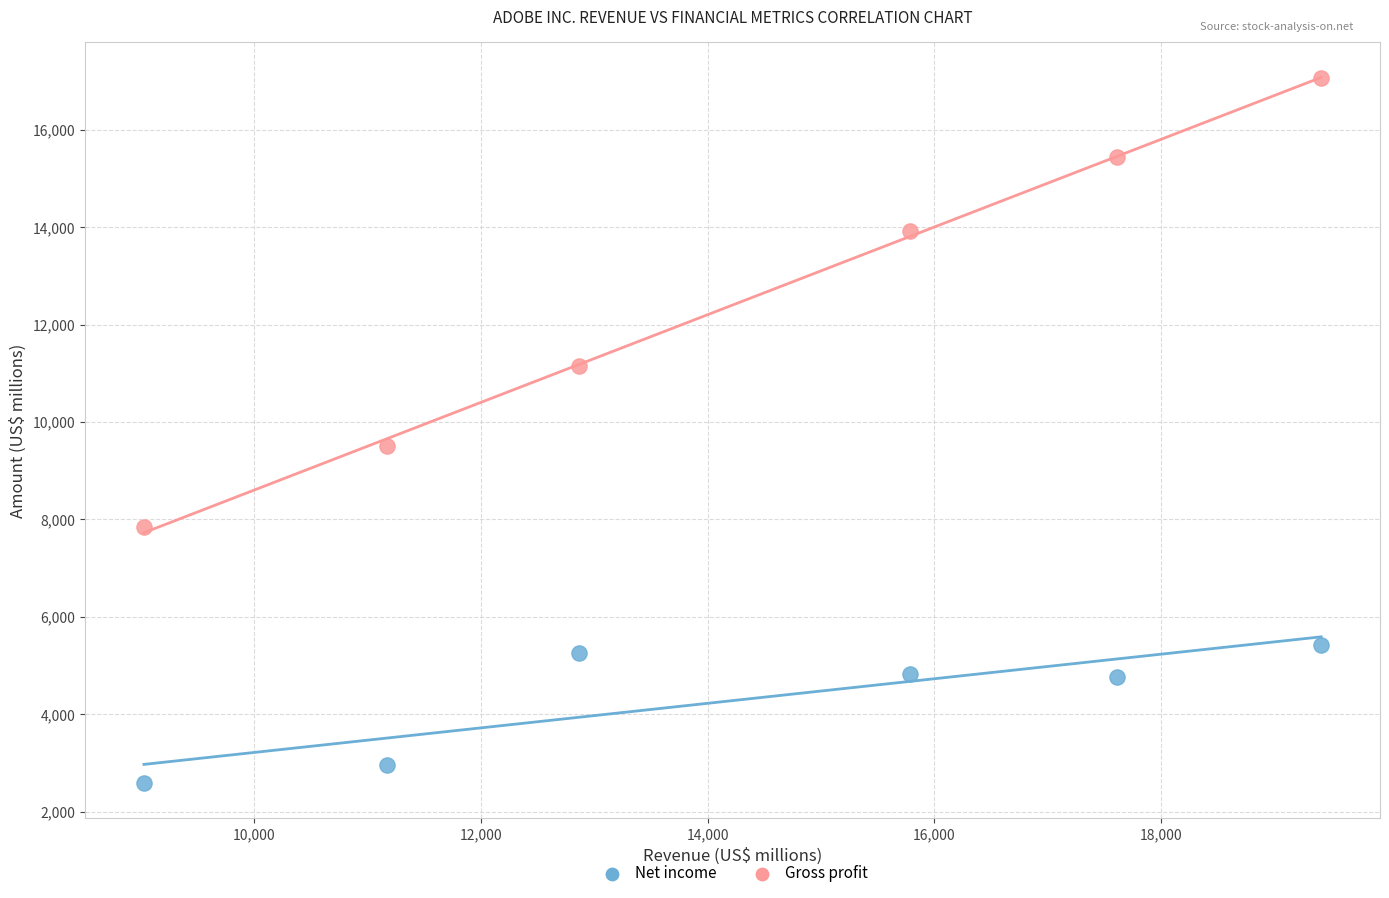

What are all the series names shown in the legend?

Net income, Gross profit